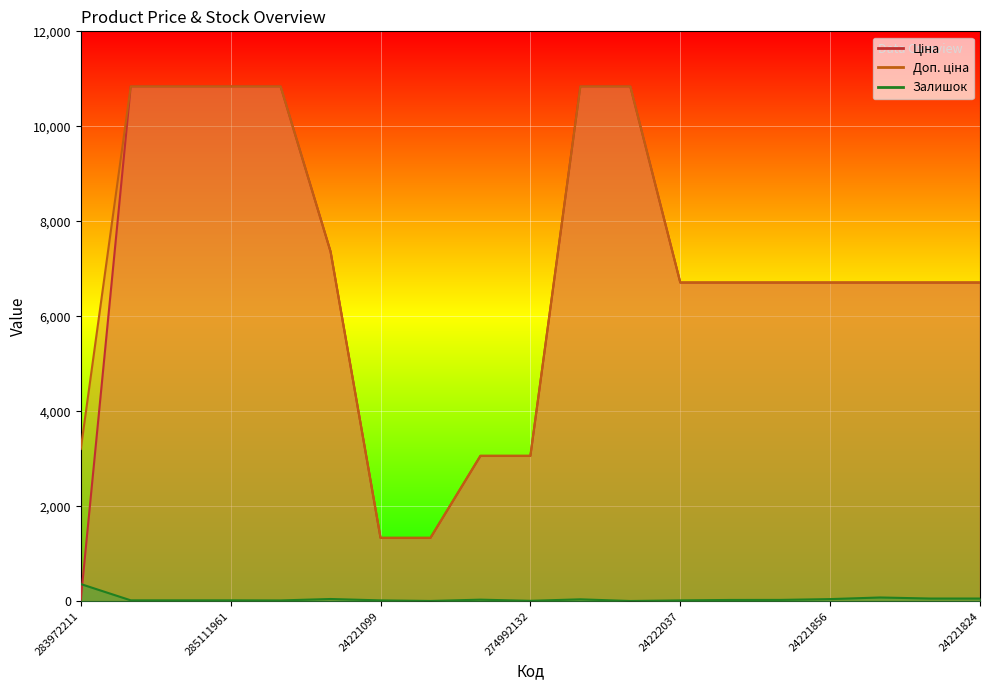

How many lines are shown in the chart?

3